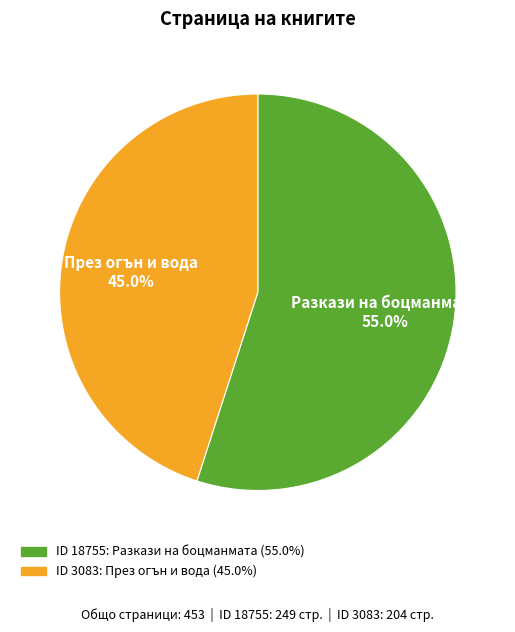

Does any single category account for the majority?

Yes